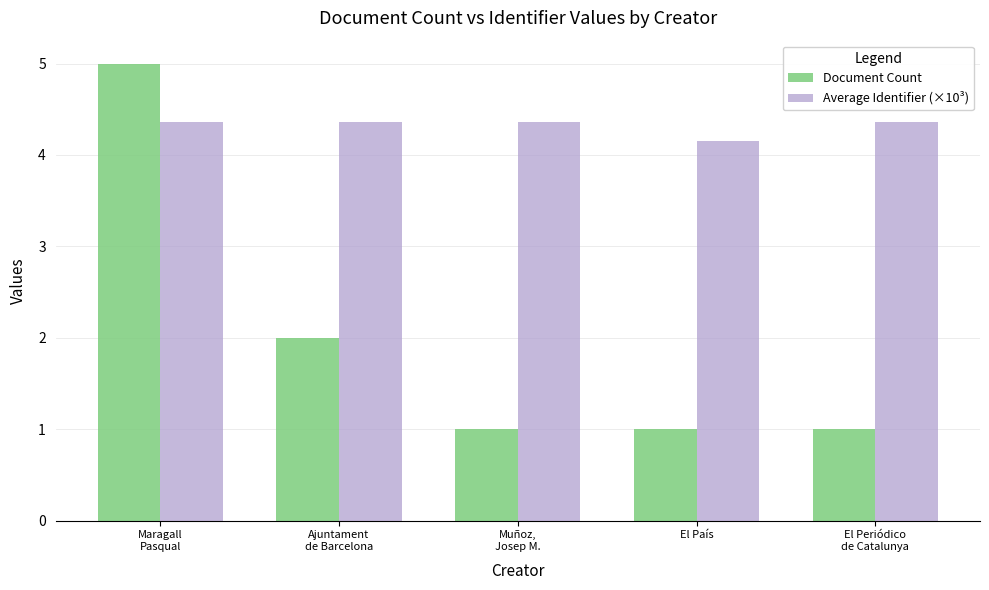

How many bars are there in total?

10